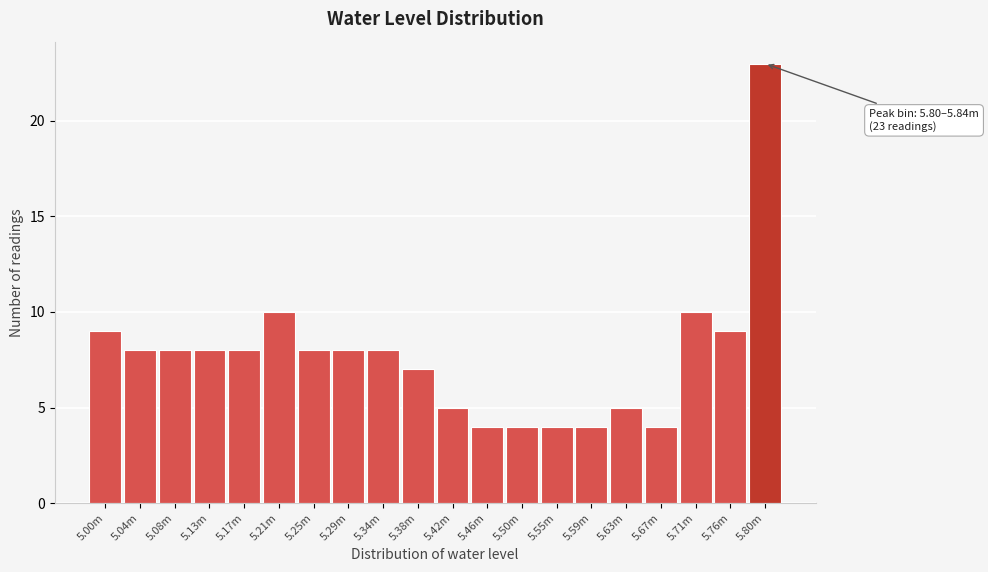

Reading left to right, extract all data points from this chart.

9	8	8	8	8	10	8	8	8	7	5	4	4	4	4	5	4	10	9	23